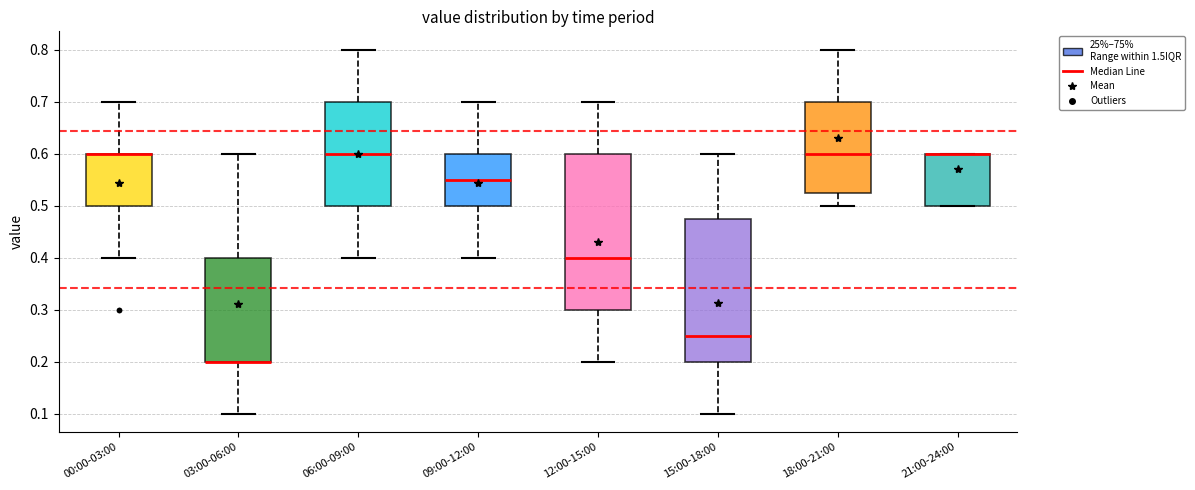

Reading left to right, read every box against the y-axis: the position of its median line, the range the box covers, and the ends of its whiskers. The values are not printed on the chart, so give them approximately, as read against the axis.

00:00-03:00: median 0.60 (drawn on the box's upper edge), box 0.50 to 0.60, whiskers 0.40 to 0.70
03:00-06:00: median 0.20 (drawn on the box's lower edge), box 0.20 to 0.40, whiskers 0.10 to 0.60
06:00-09:00: median 0.60, box 0.50 to 0.70, whiskers 0.40 to 0.80
09:00-12:00: median 0.55, box 0.50 to 0.60, whiskers 0.40 to 0.70
12:00-15:00: median 0.40, box 0.30 to 0.60, whiskers 0.20 to 0.70
15:00-18:00: median 0.25, box 0.20 to 0.48, whiskers 0.10 to 0.60
18:00-21:00: median 0.60, box 0.53 to 0.70, whiskers 0.50 to 0.80
21:00-24:00: median 0.60 (drawn on the box's upper edge), box 0.50 to 0.60, whiskers 0.50 to 0.60